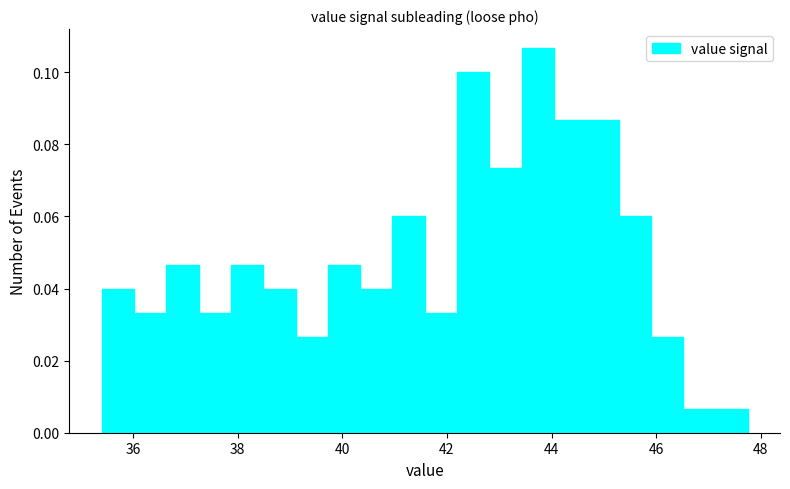

Around what value on the x-axis is the tallest bar? Give the approximate position of its centre, as read against the axis.

43.8